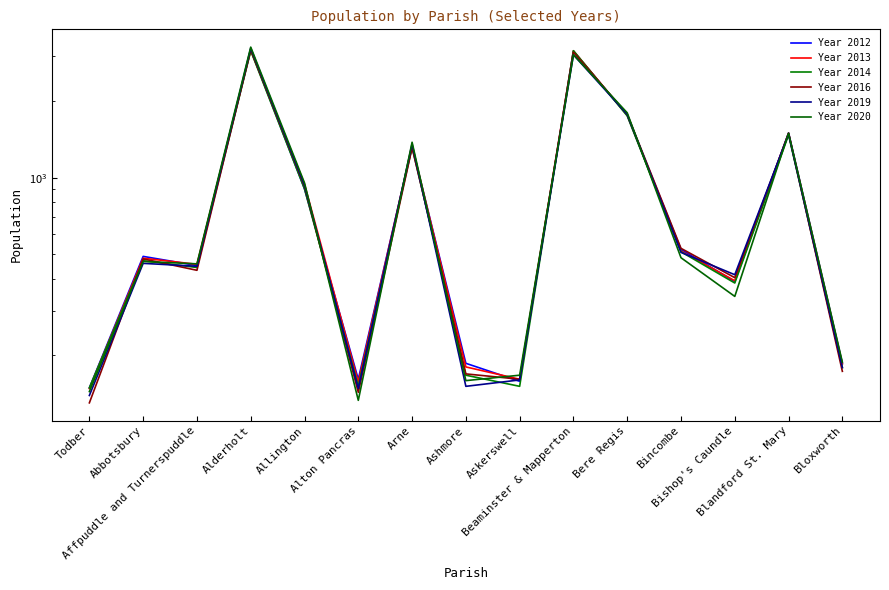

Where is the first local minimum for Year 2016?

Affpuddle and Turnerspuddle